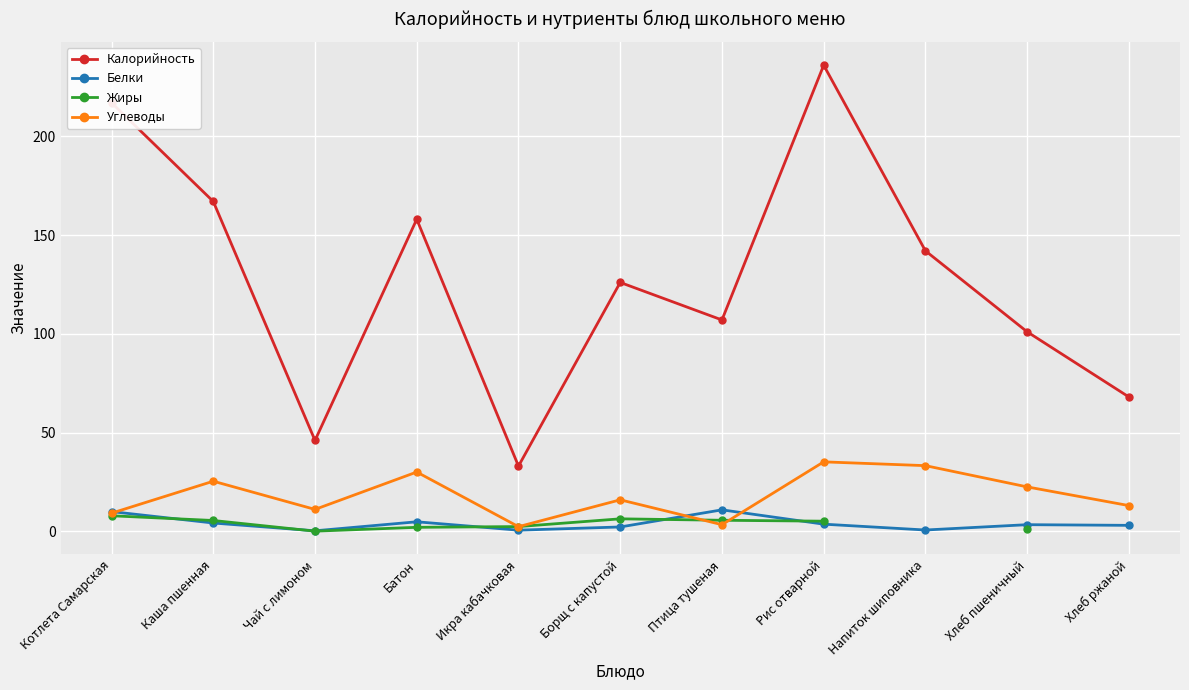

True or false: Белки and Калорийность cross at least once.

False